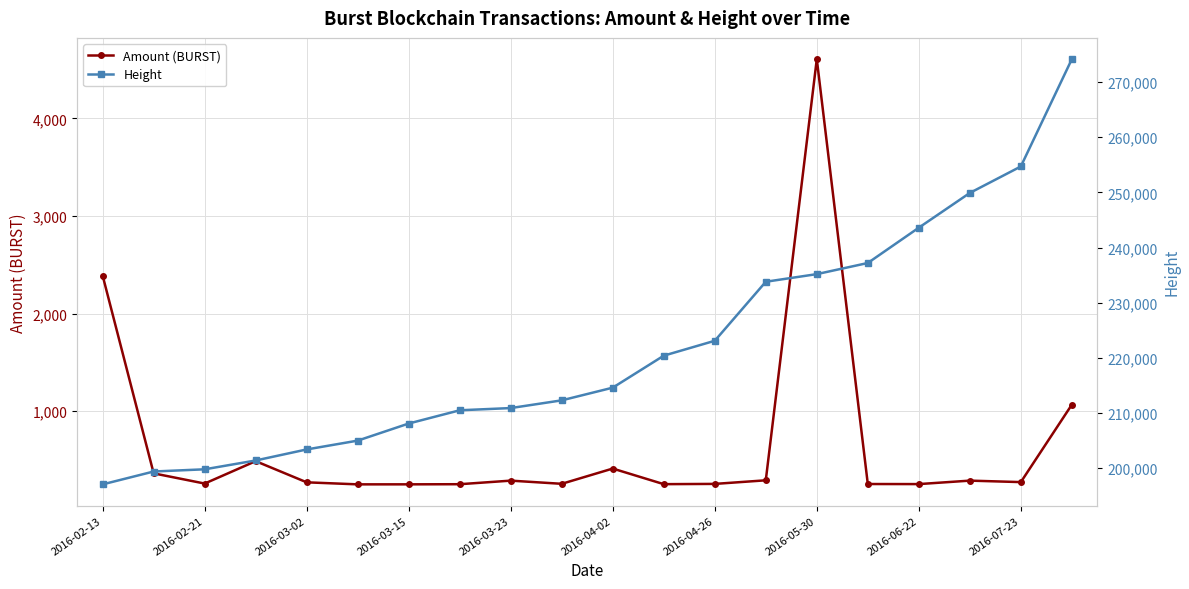

True or false: Amount (BURST) and Height intersect in this chart.

False